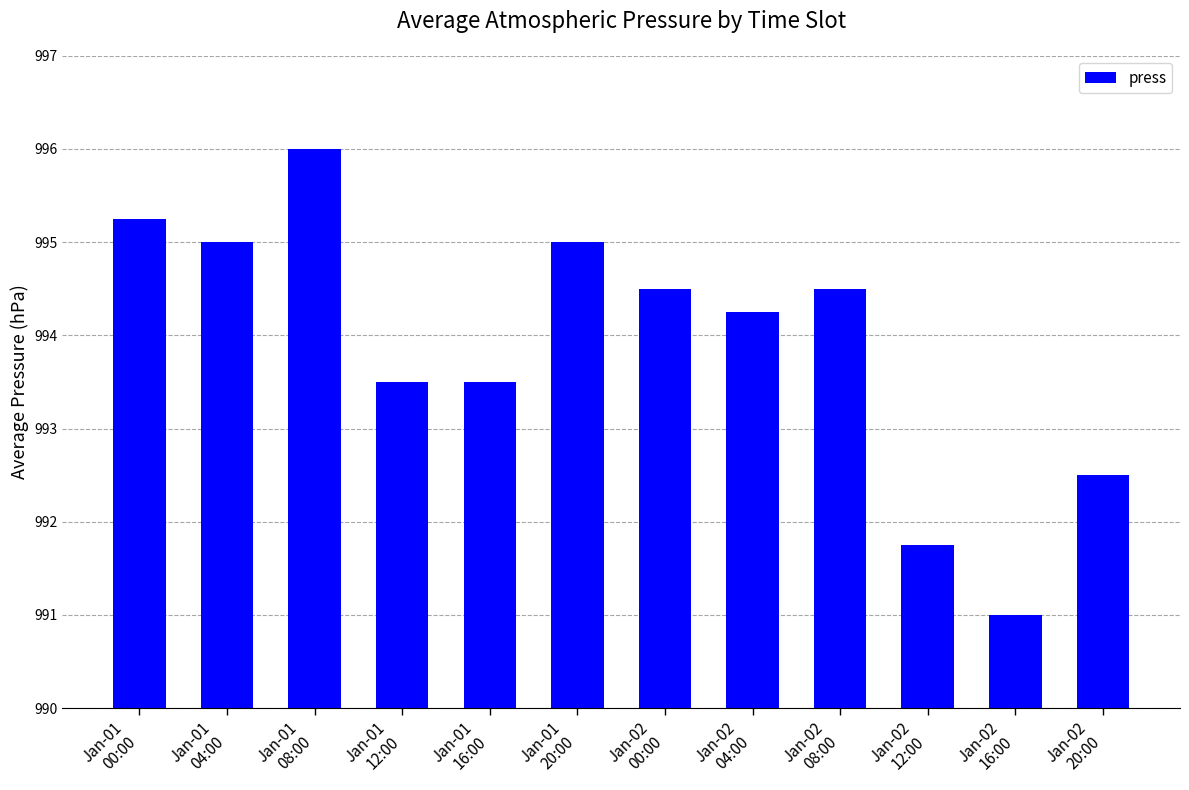

What is the sum of all values?

11926.8